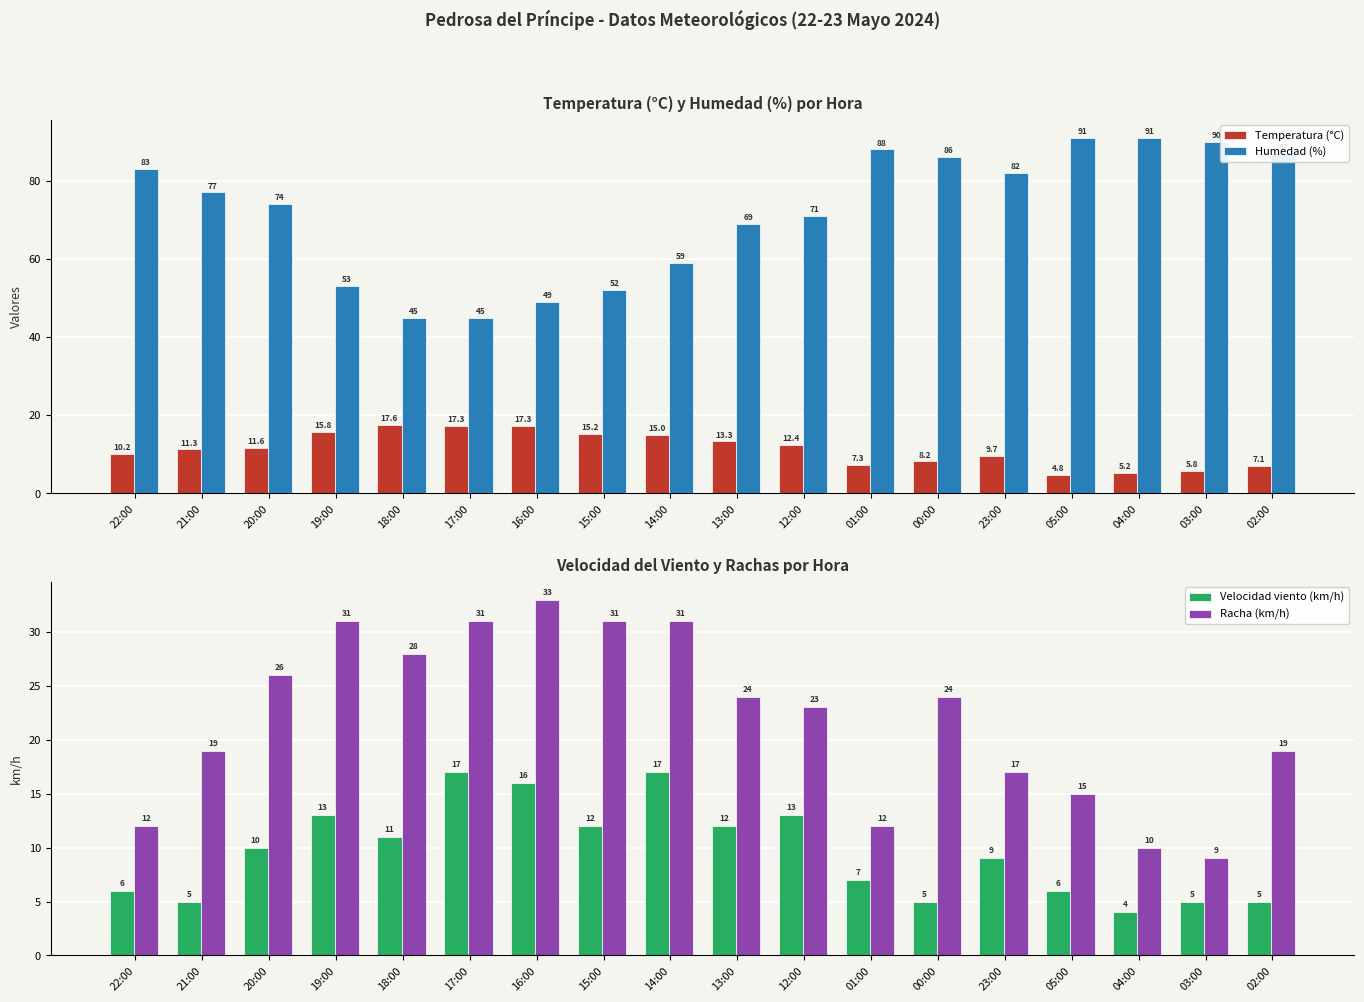

Rank the series at 14:00 from highest to lowest value.

Humedad (%), Racha (km/h), Velocidad viento (km/h), Temperatura (°C)